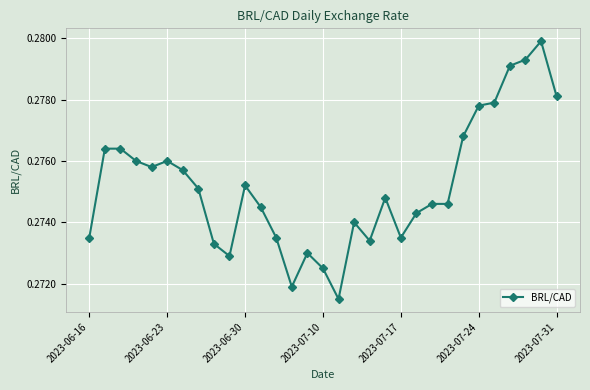

How many data points does each series have?

31